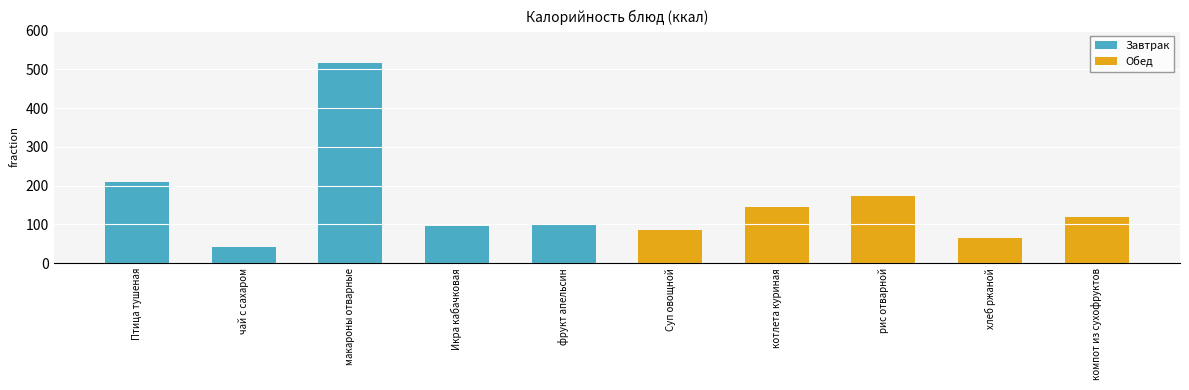

Between Птица тушеная and фрукт апельсин, which series saw the biggest shift?

Завтрак